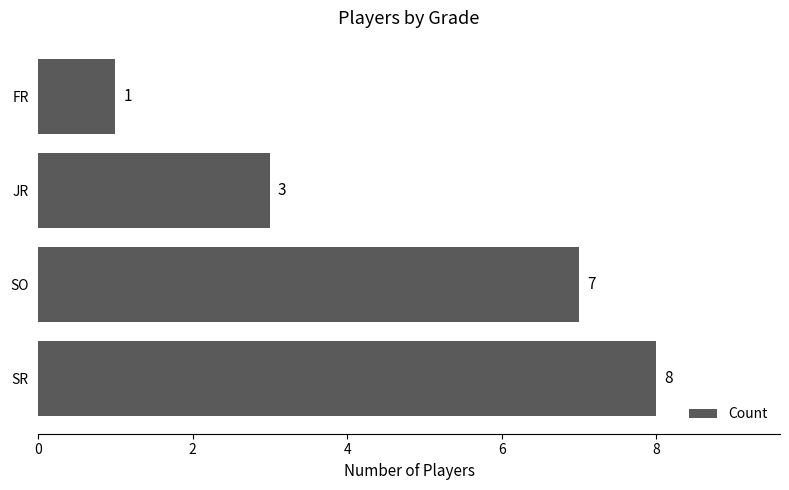

List the labels in order of value, smallest first.

FR, JR, SO, SR